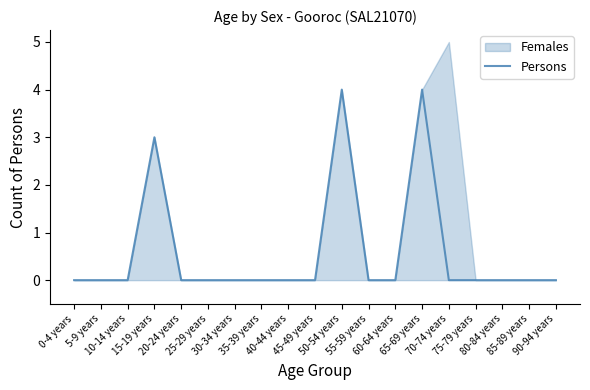

Does the chart have visible grid lines?

No